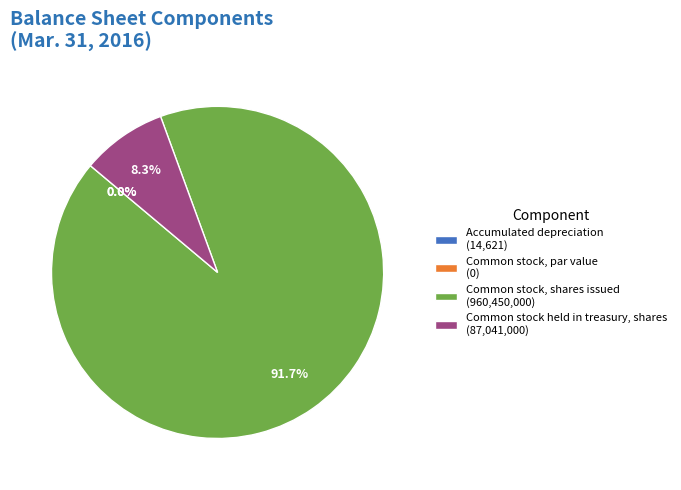

To the nearest percent, what is the average slice percentage?

25%